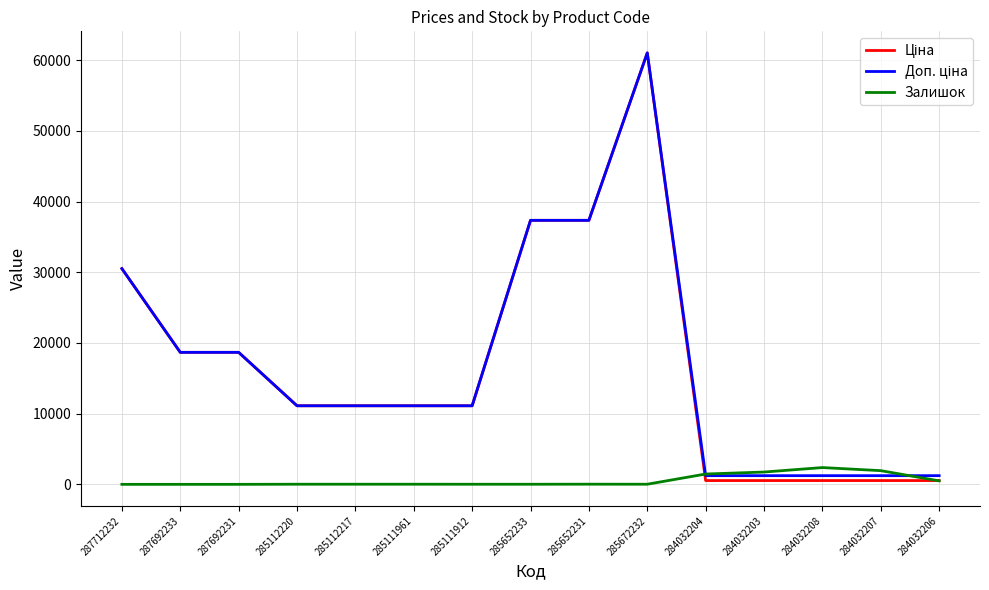

At which category is the sum across all series the highest?

285672232